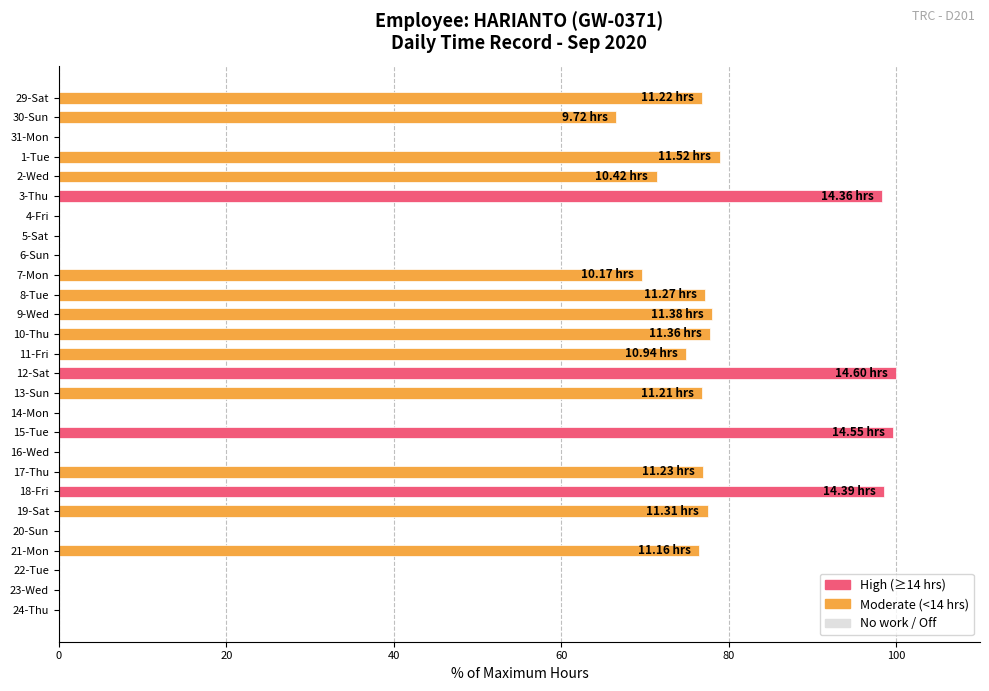

What is the change in value from 19-Sat to 18-Fri?

+21.1